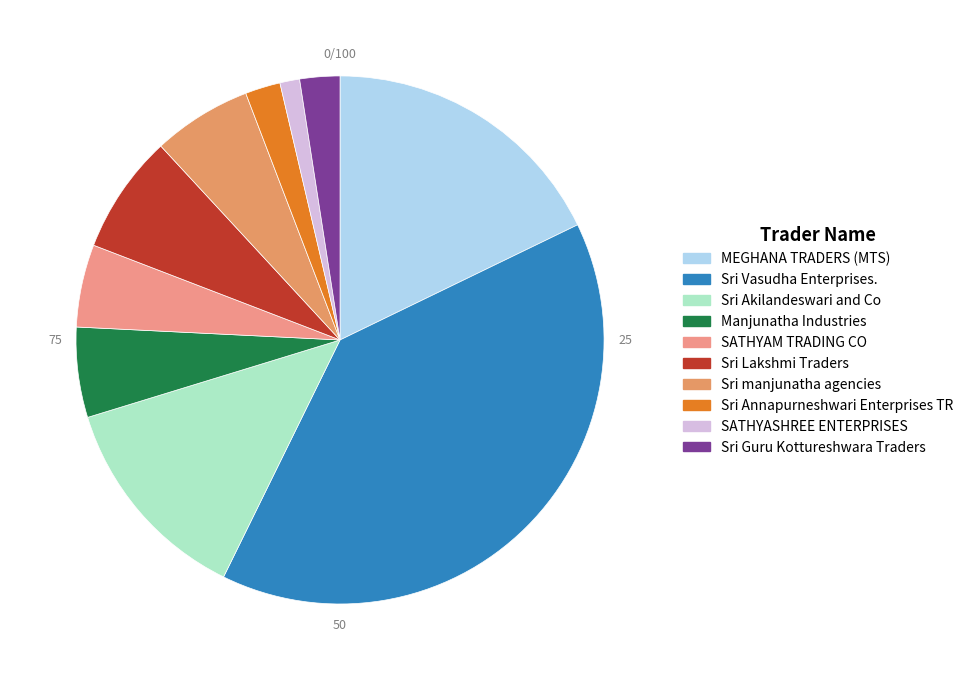

Does any single category account for the majority?

No